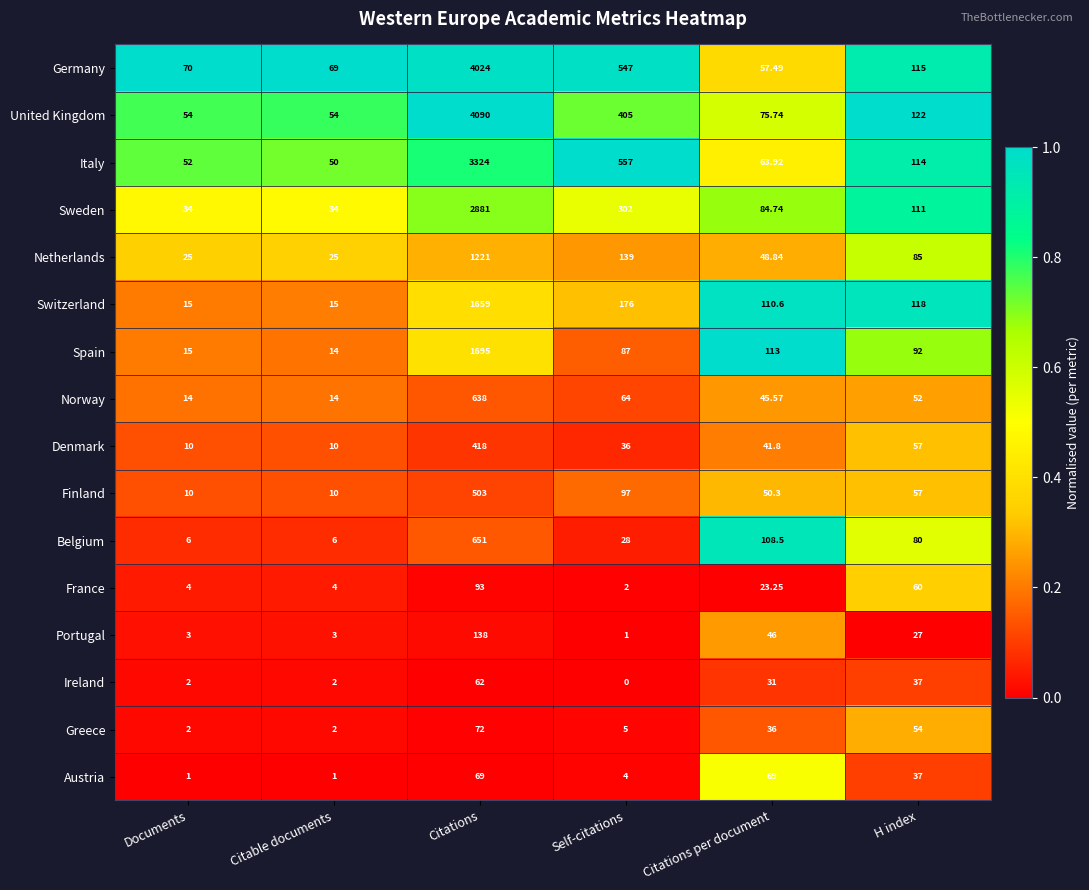

Where does the France series first go above 23?

Citations